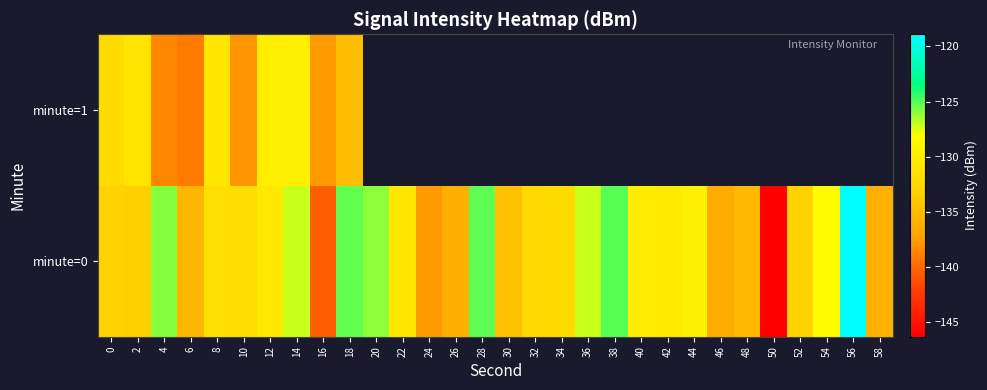

At how many categories does at least one series exceed -119?

1